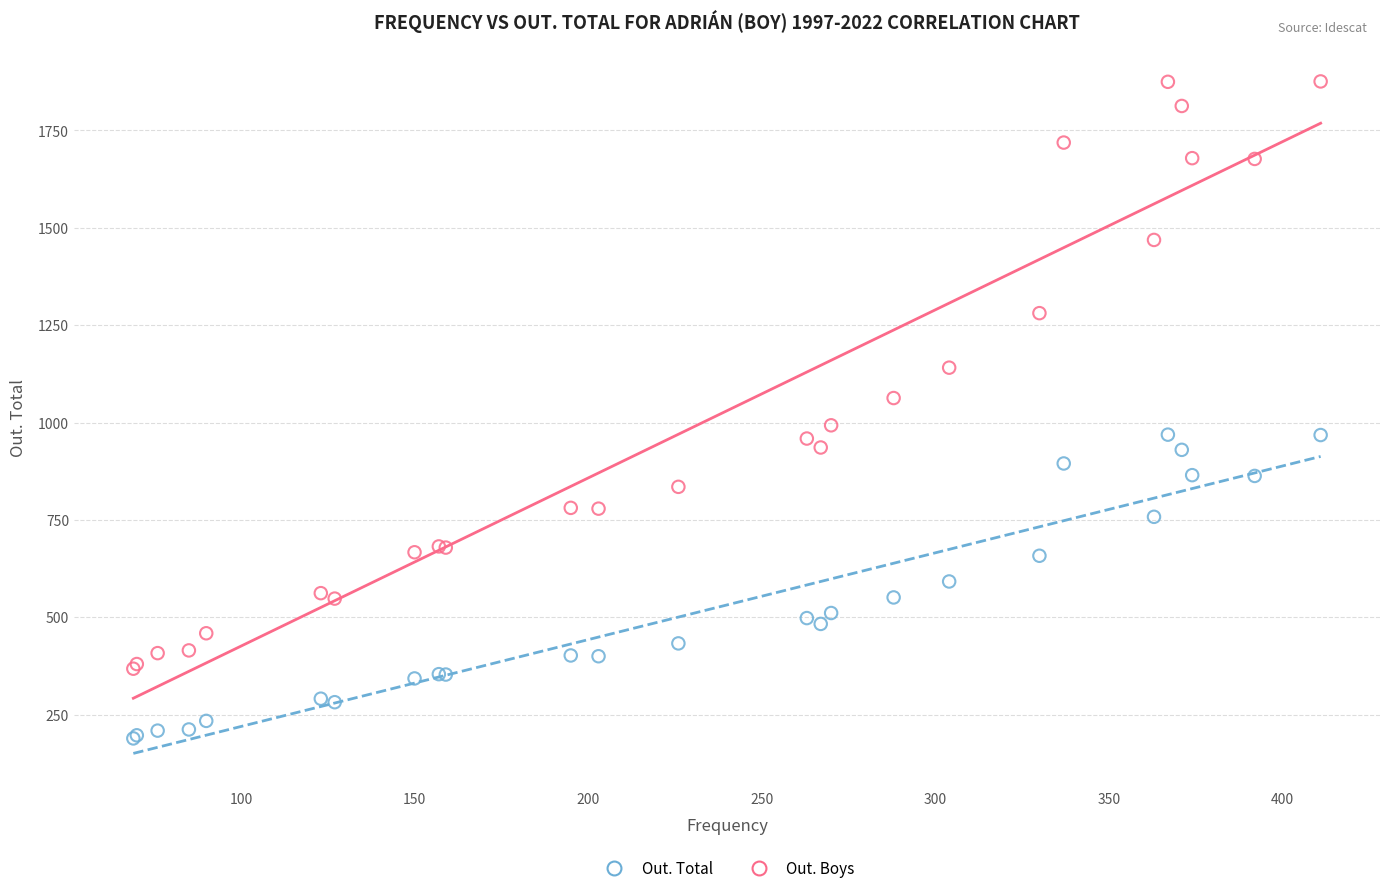

In the Out. Boys series, what Y value is closest to 1122?

1141